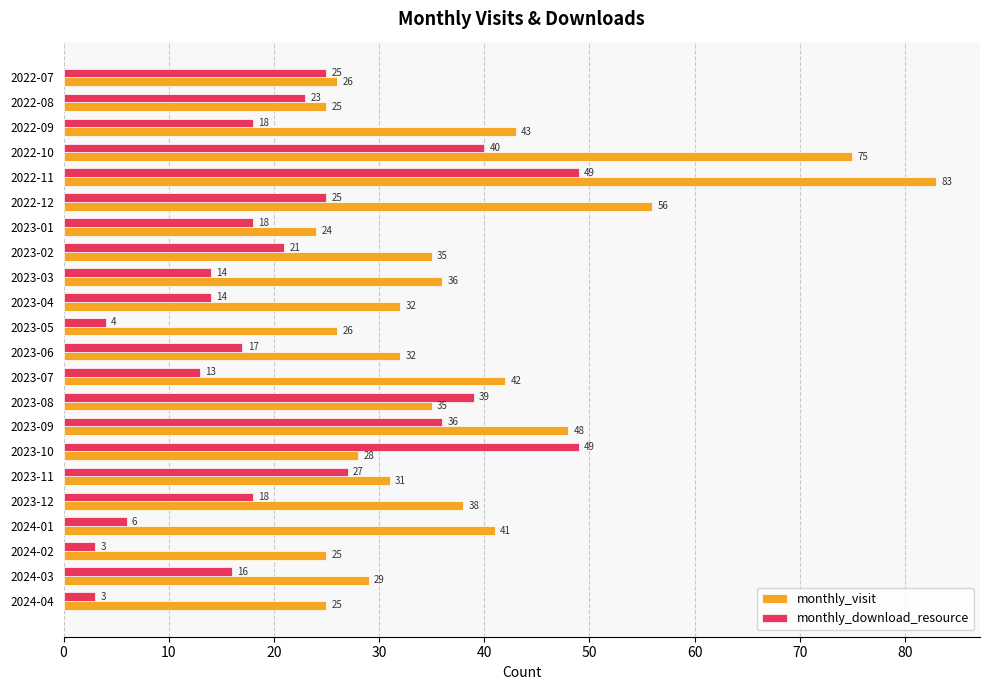

What is the difference between the highest and lowest values at 2024-01?

35